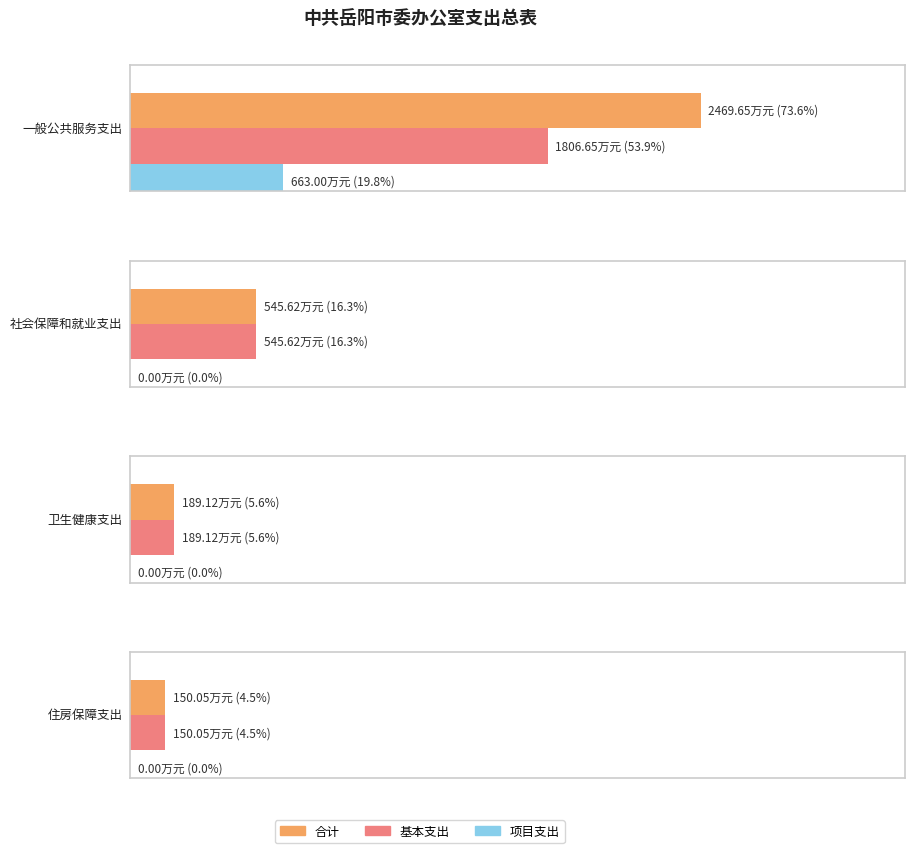

How many data points does each series have?

4